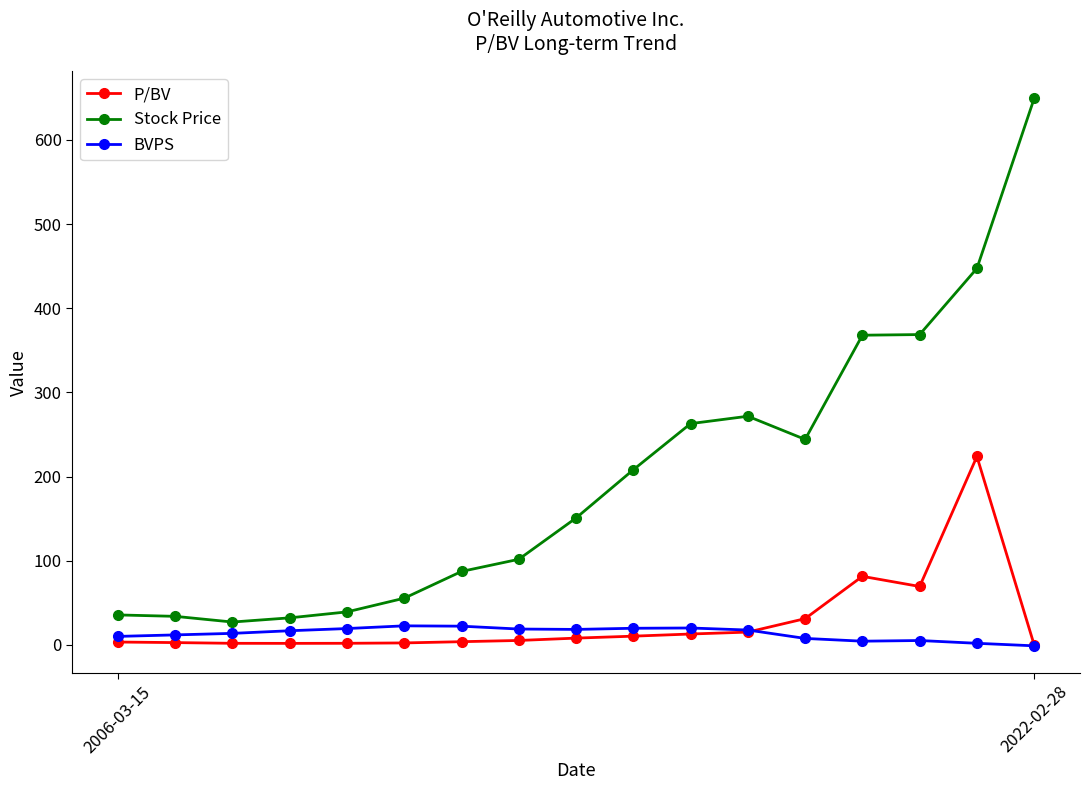

What is the value of the P/BV point at the 9th from the left?

8.2